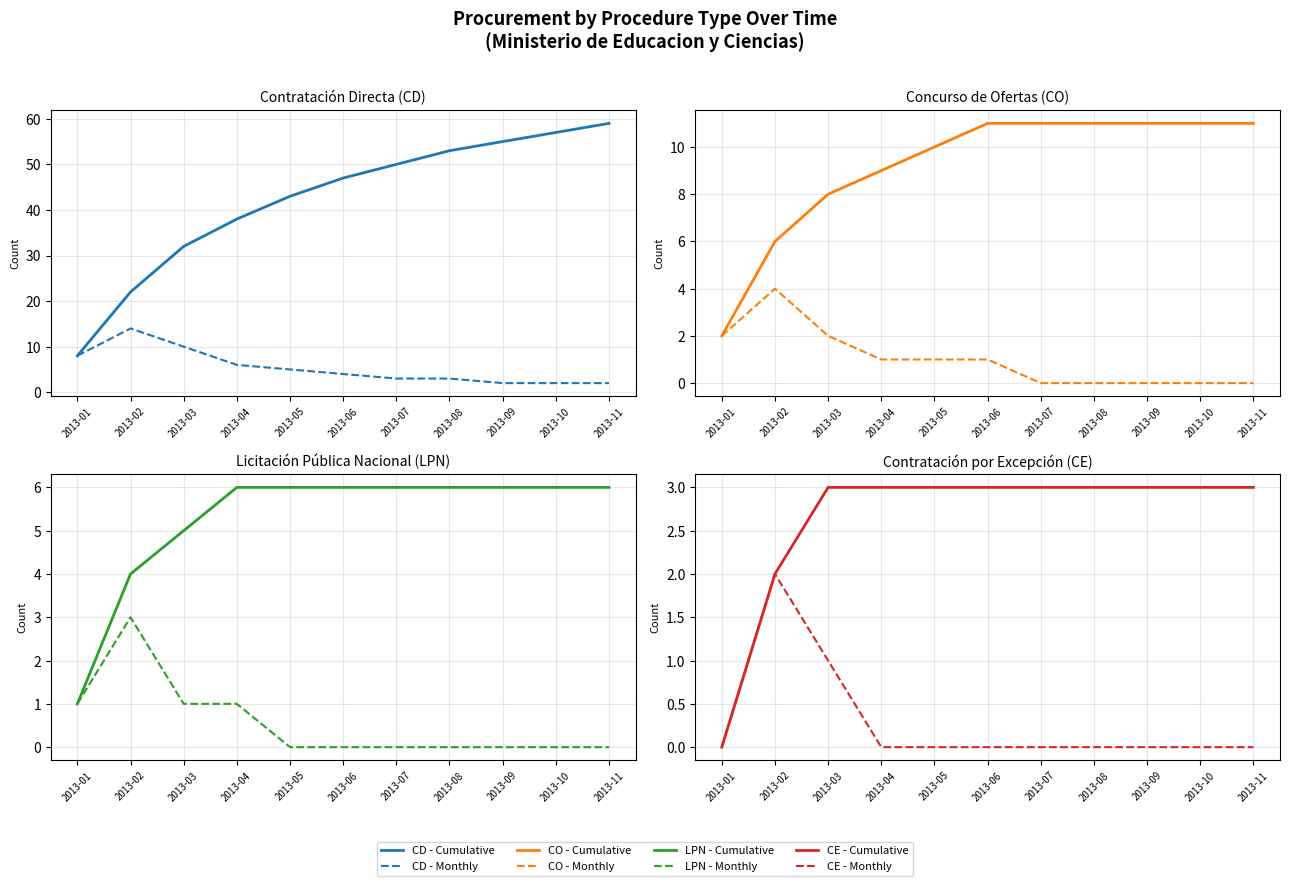

True or false: CO and CE intersect in this chart.

False